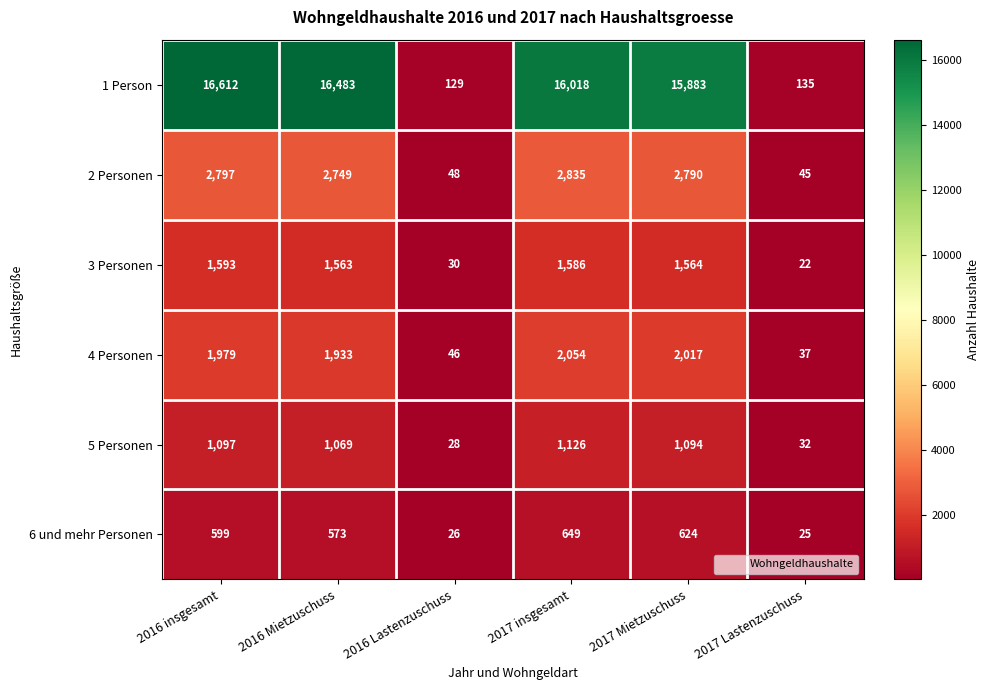

At which category is the sum across all series the highest?

2016 insgesamt